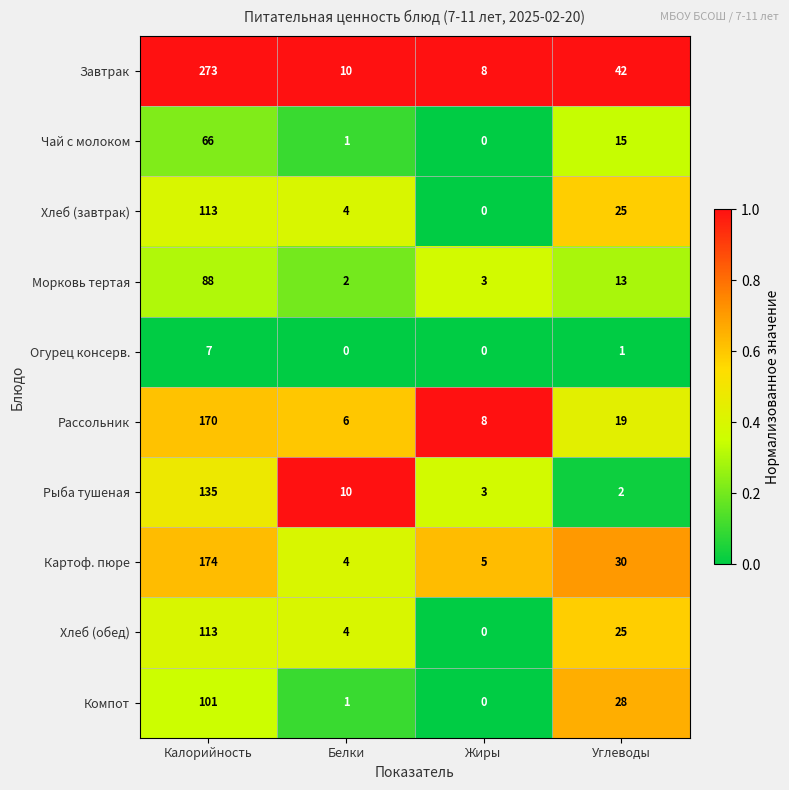

Where is Хлеб (завтрак) nearest to the value 56?

Углеводы